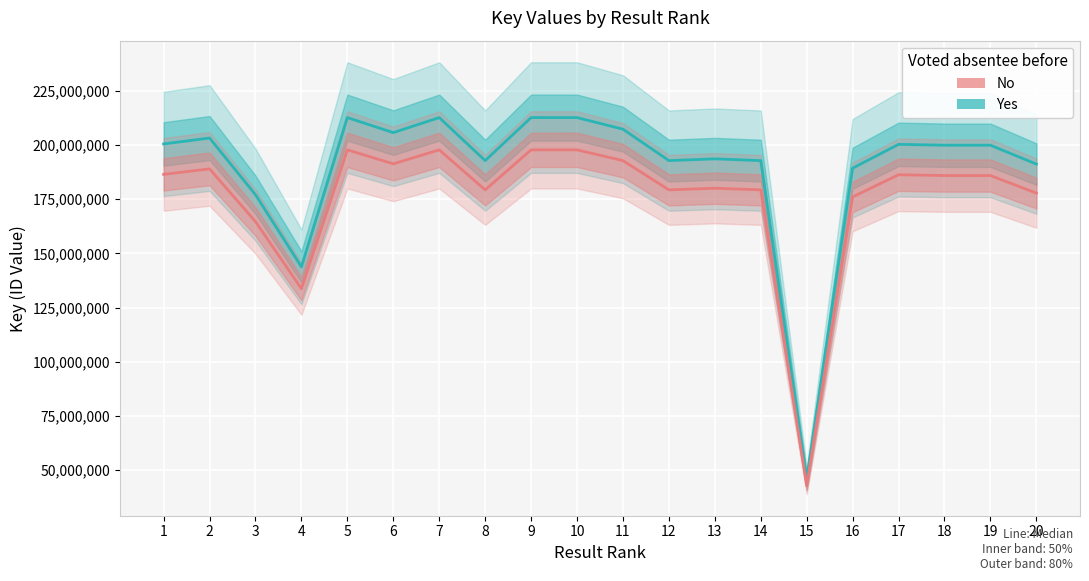

The value of No at 18 is 185905958.4. True or false?

True